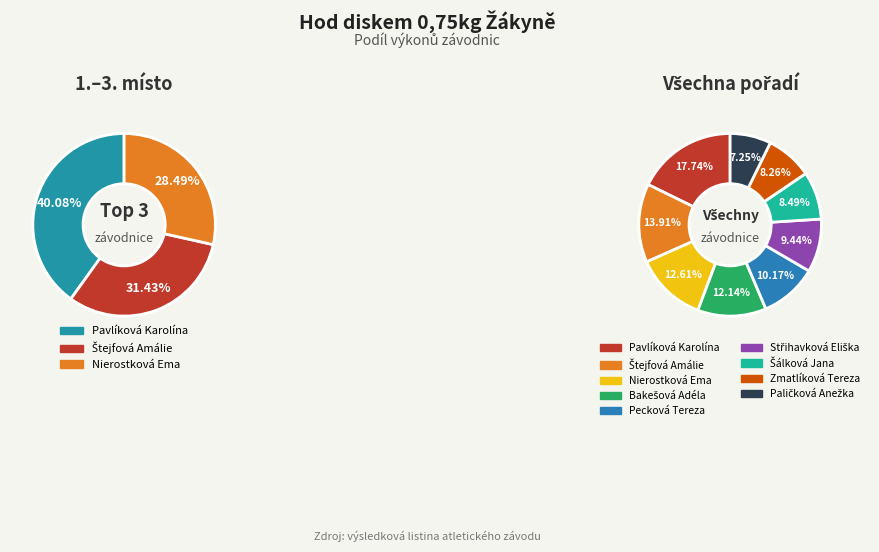

What is the ratio of the value at Střihavková Eliška to the value at Pavlíková Karolína?

0.5